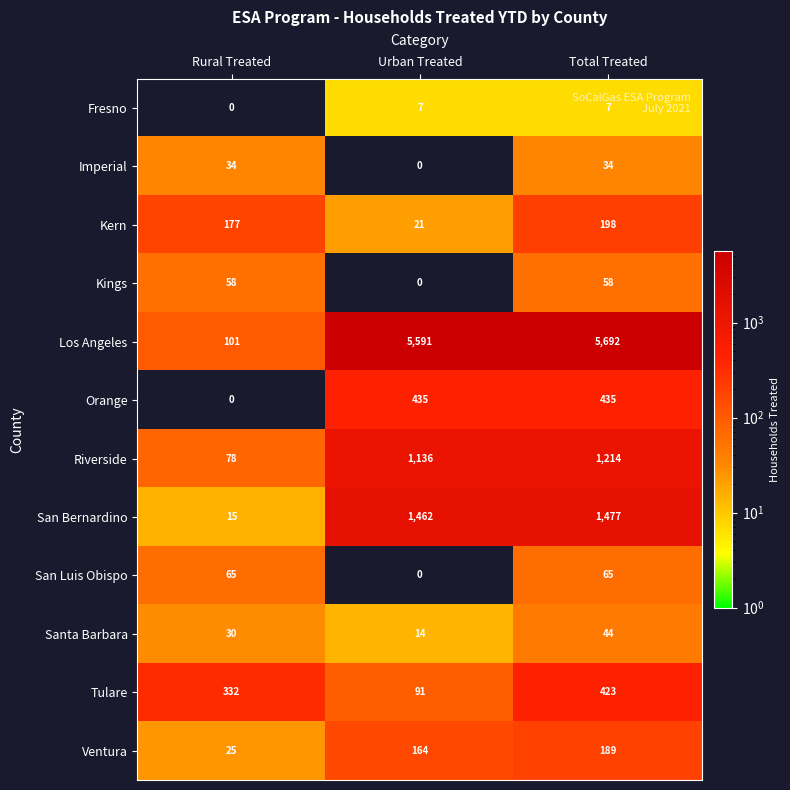

Read the Riverside value at Total Treated.

1214